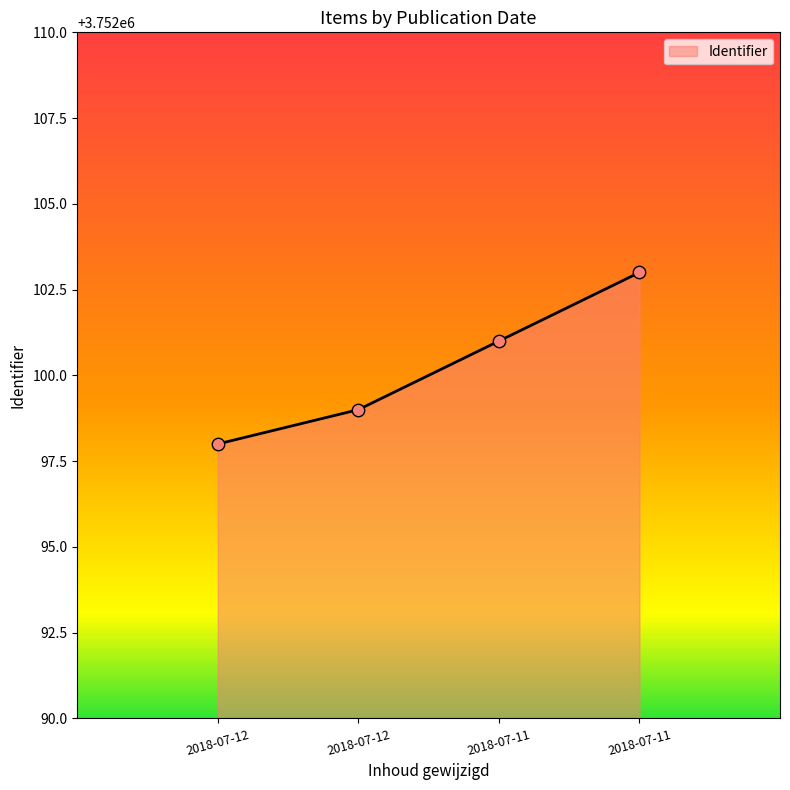

What is the ratio of the value at 2018-07-11 to the value at 2018-07-12?

1.0